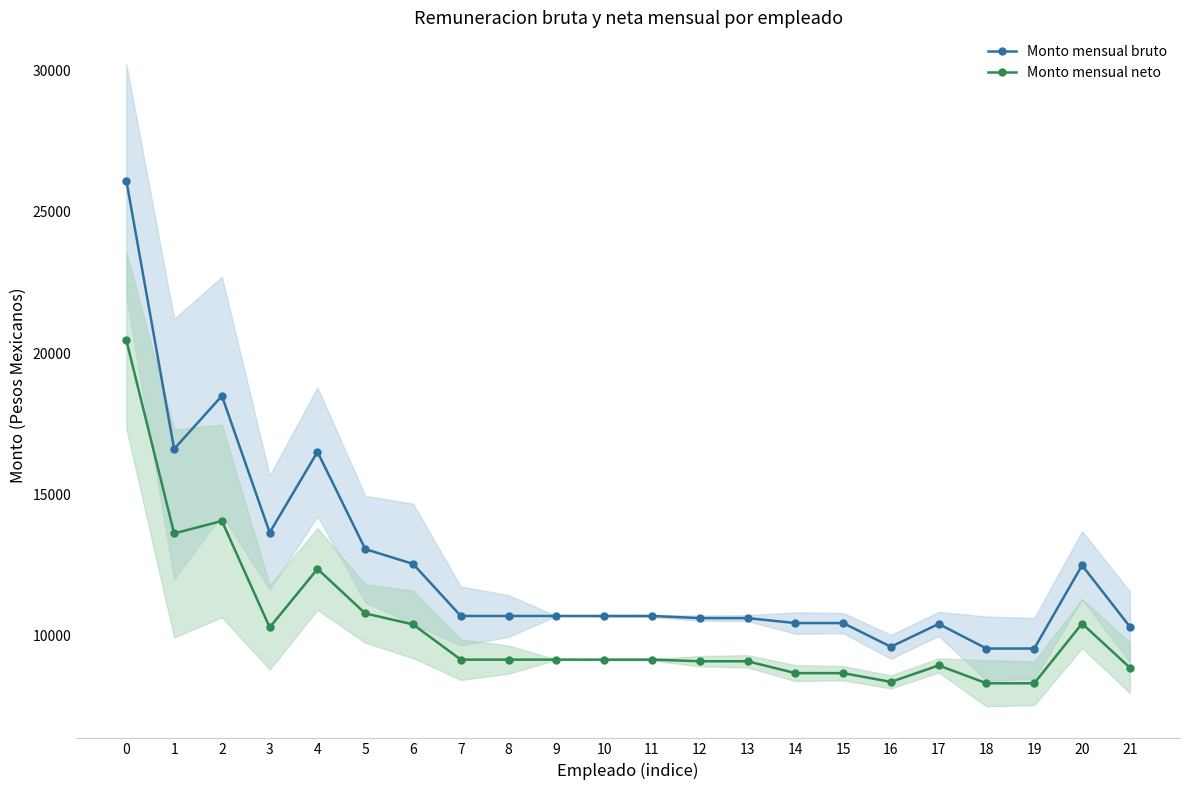

The value of Monto mensual neto at 15 is 8683.6. True or false?

True